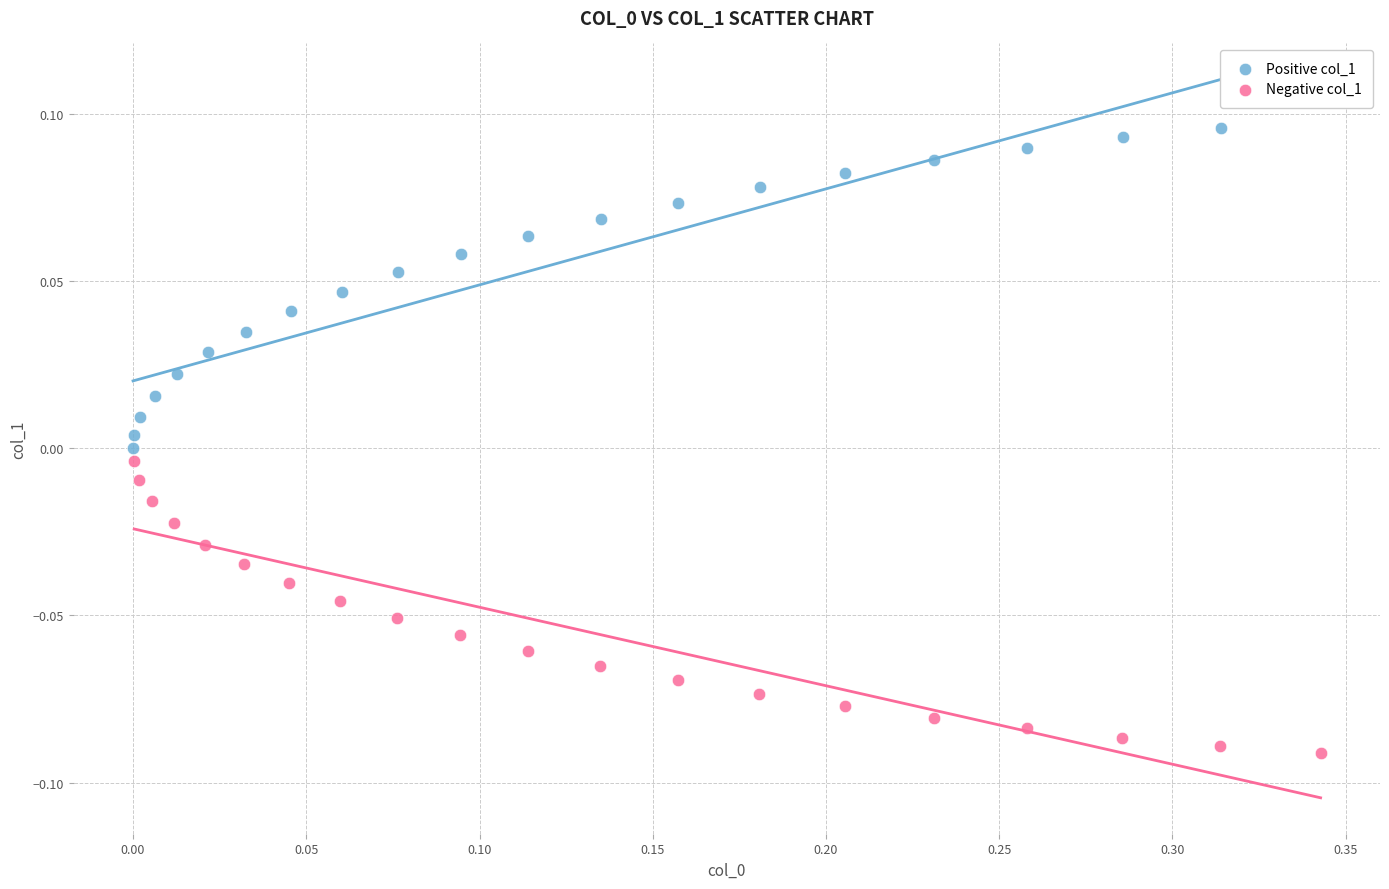

Which series reaches the maximum Y coordinate?

Positive col_1